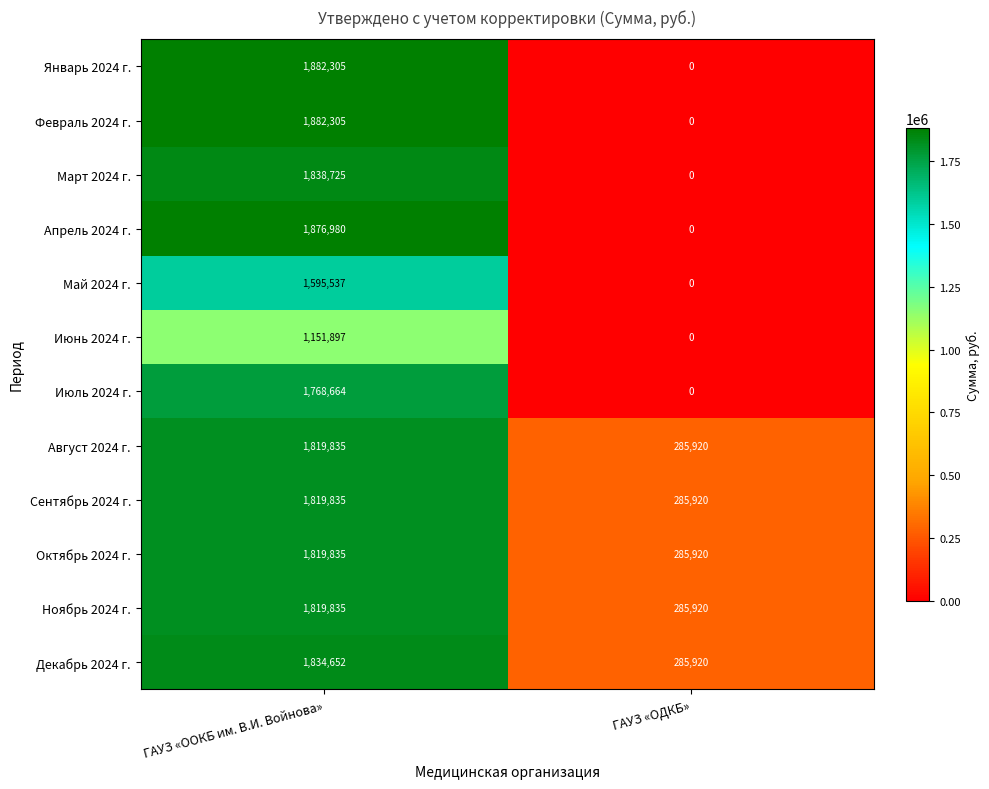

At which category is the sum across all series the highest?

ГАУЗ «ООКБ им. В.И. Войнова»